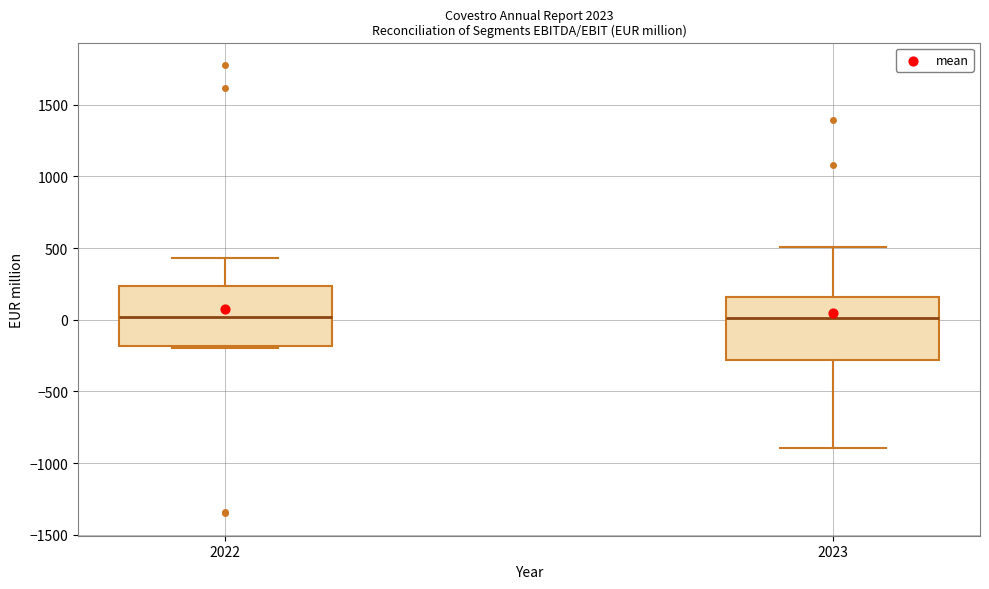

Reading left to right, read every box against the y-axis: the position of its median line, the range the box covers, and the ends of its whiskers. The values are not printed on the chart, so give them approximately, as read against the axis.

2022: median 0, box -200 to 250, whiskers -200 (just below the box's lower edge) to 450
2023: median 0, box -300 to 150, whiskers -900 to 500